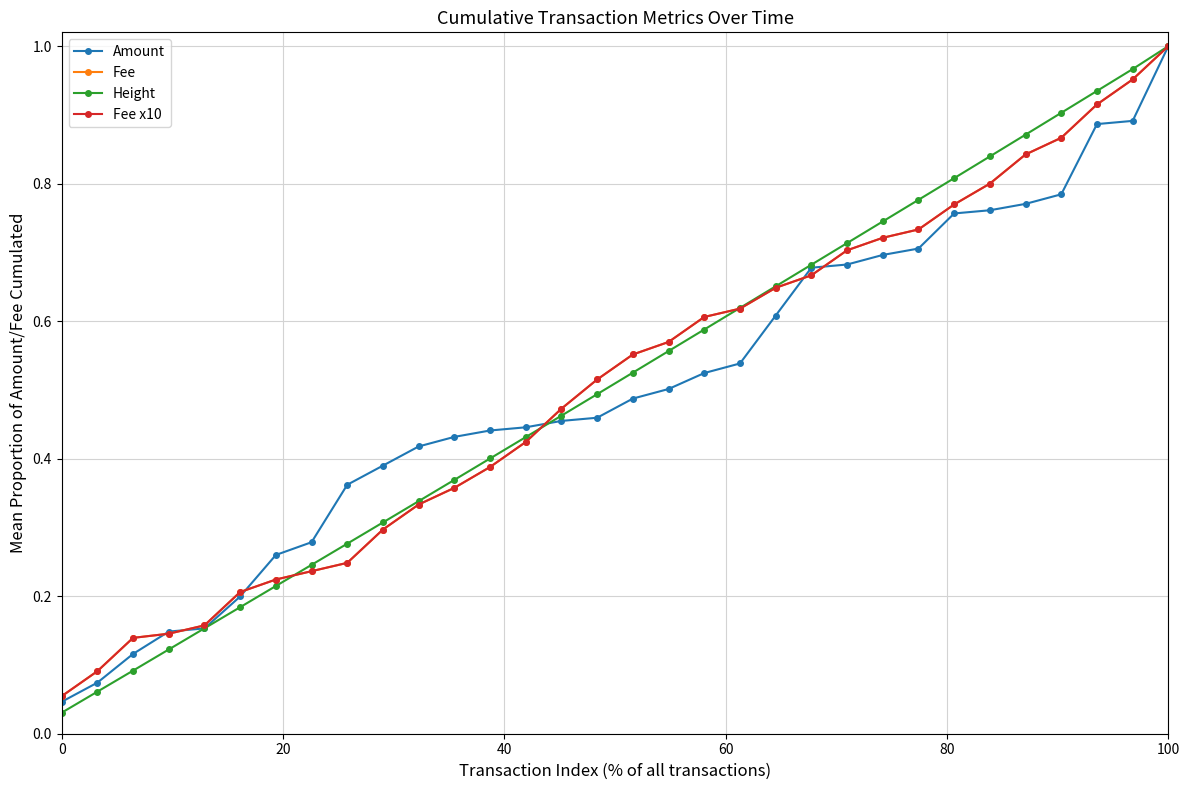

What is the difference between the maximum and minimum values in the Height series?

1.0